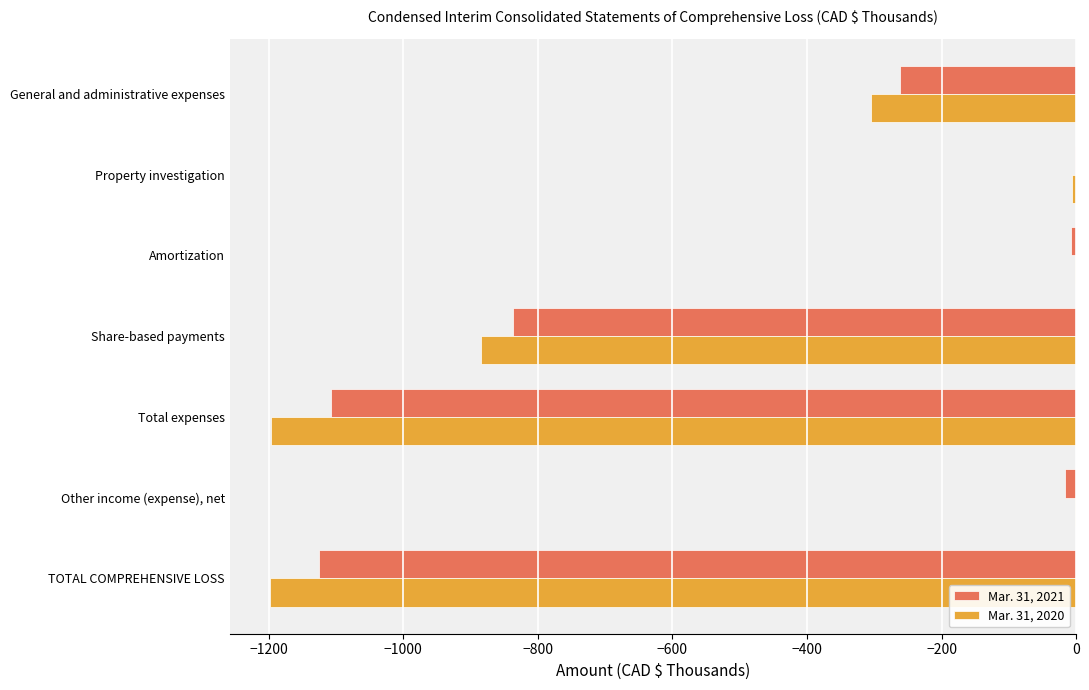

What is the total value across all series at TOTAL COMPREHENSIVE LOSS?

-2323